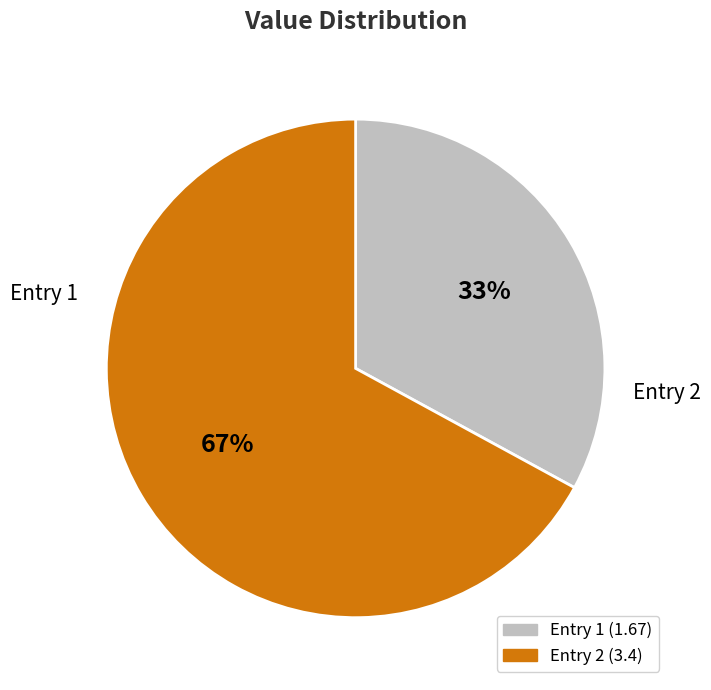

To the nearest percent, what is the average slice percentage?

50%